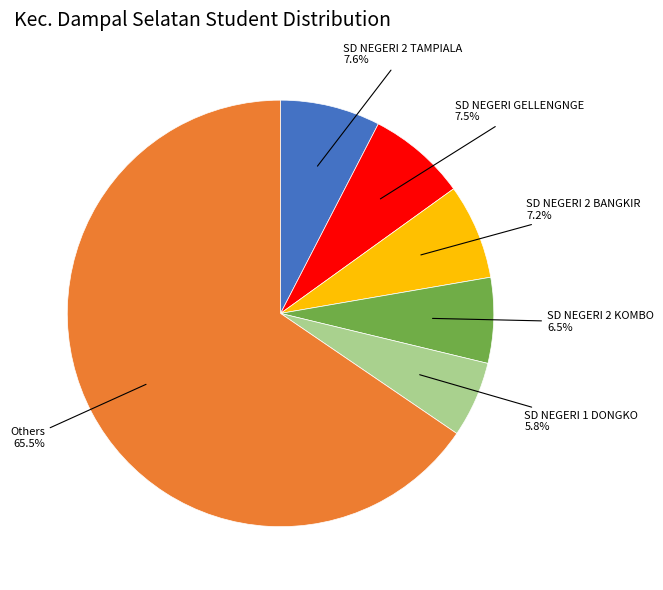

Does any single category account for the majority?

Yes